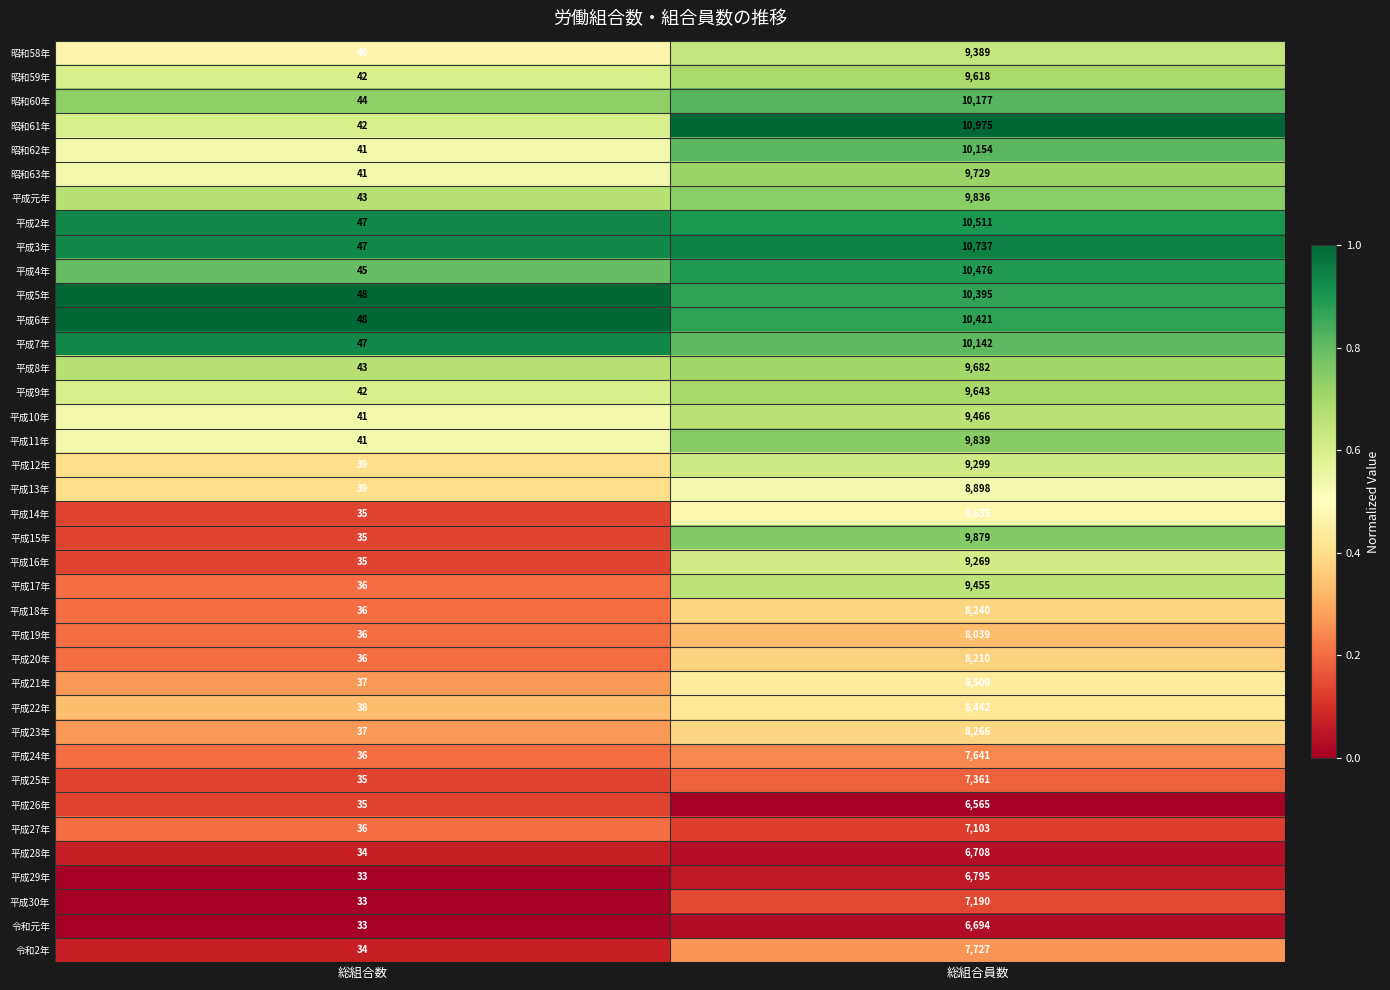

What is the sum of all 平成15年 values?

9914